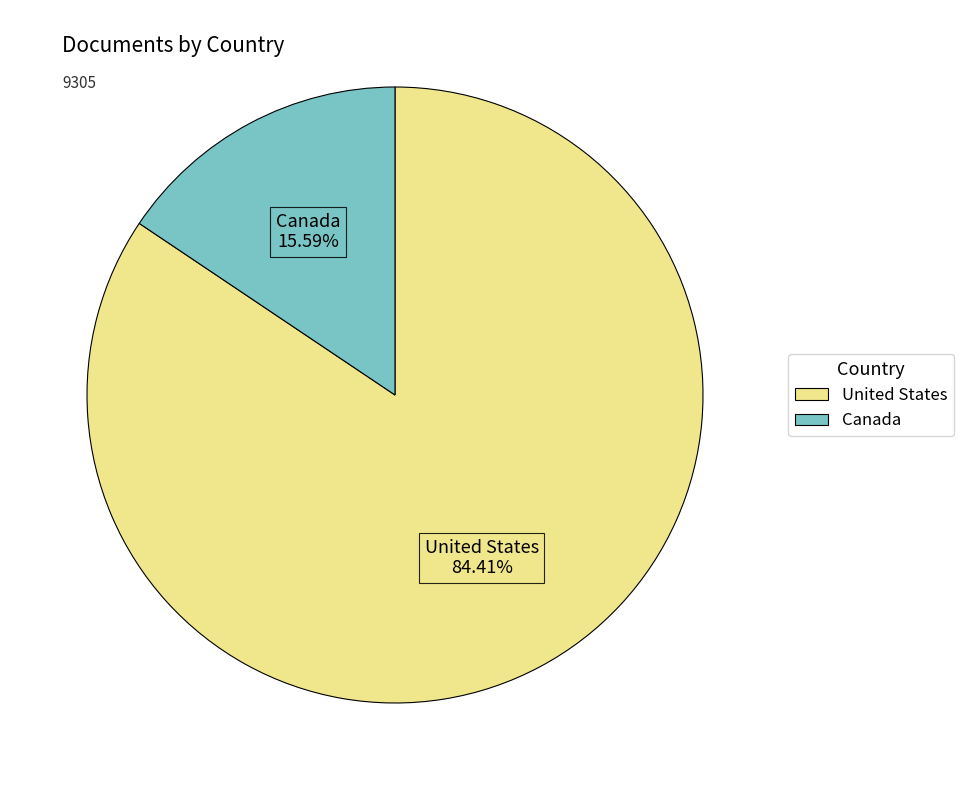

Combined, what portion of the pie is Canada and United States?

100.0%